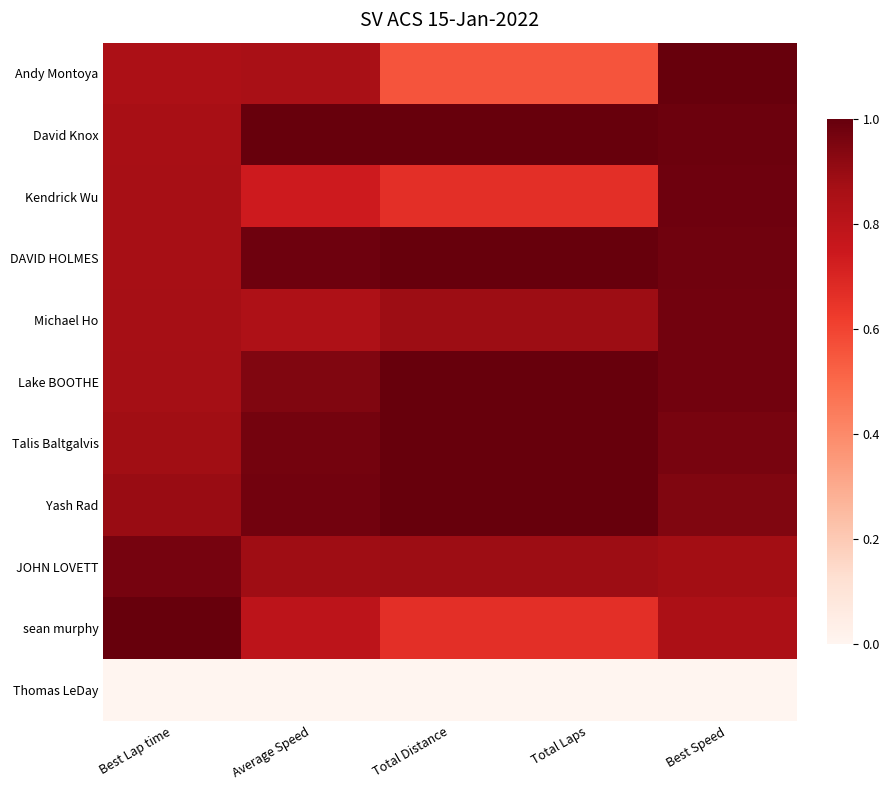

Which label corresponds to the largest value in the chart?

Best Speed